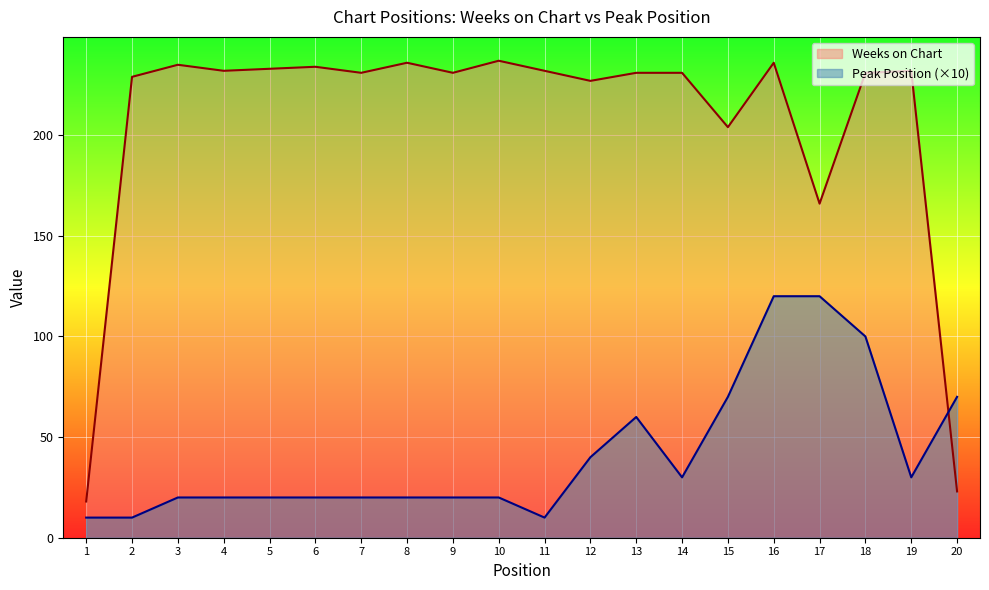

Rank the series at 8 from lowest to highest value.

Peak Position, Weeks on Chart